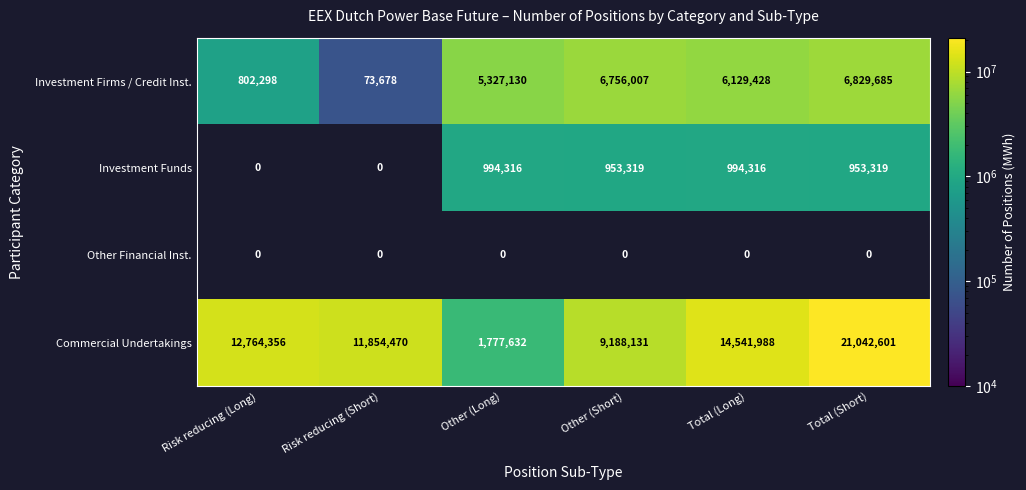

Which category has the lowest value in the Investment Firms / Credit Inst. series?

Risk reducing (Short)